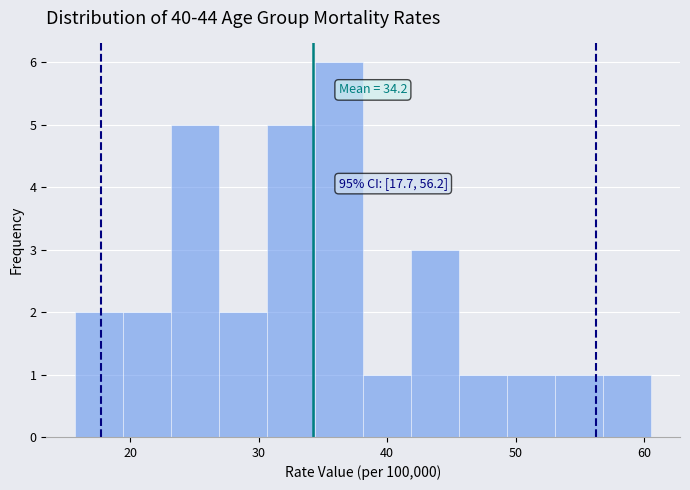

Around what value on the x-axis is the tallest bar? Give the approximate position of its centre, as read against the axis.

36